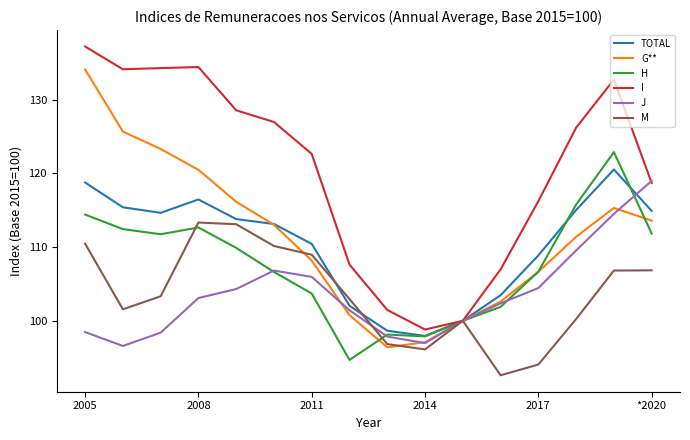

What is the highest value of the M series?

113.3